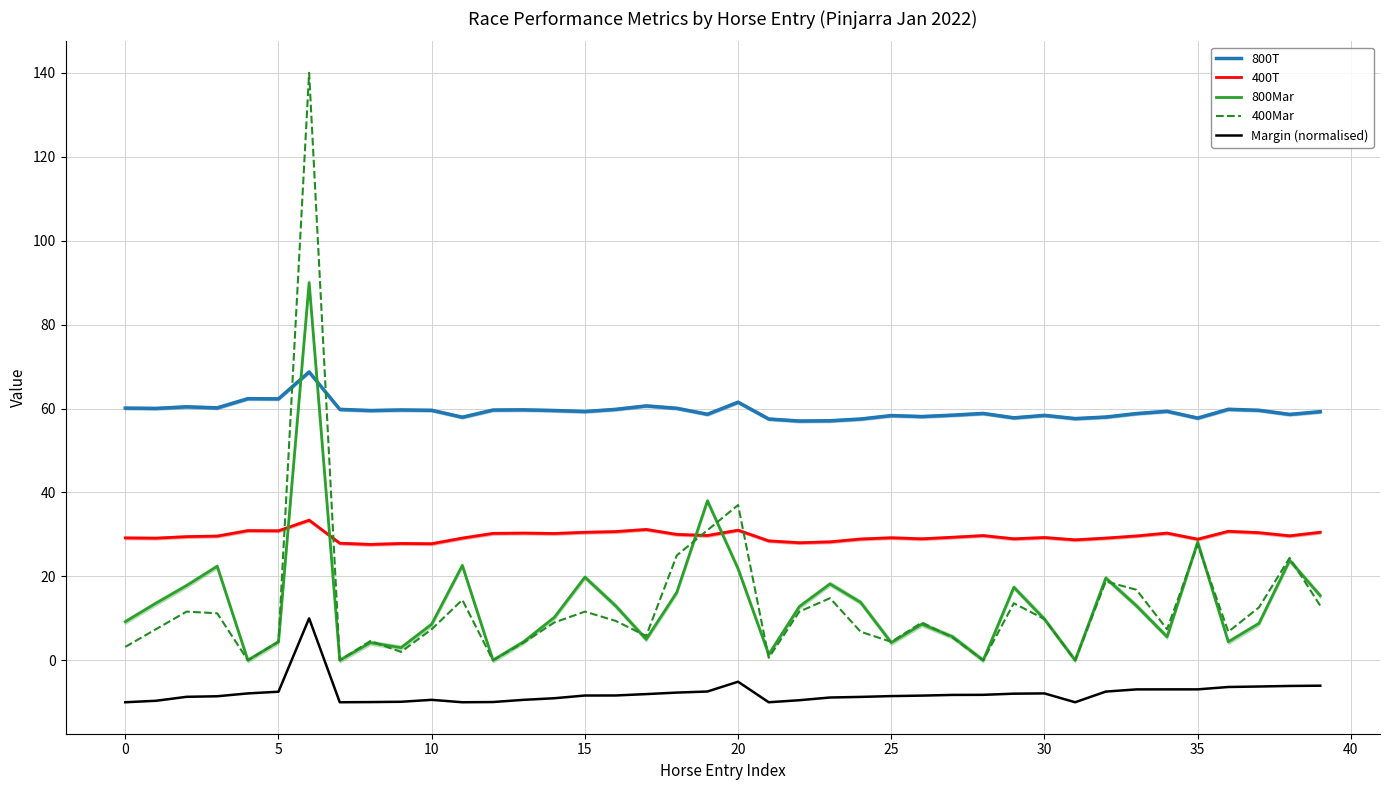

Does the chart have visible grid lines?

Yes